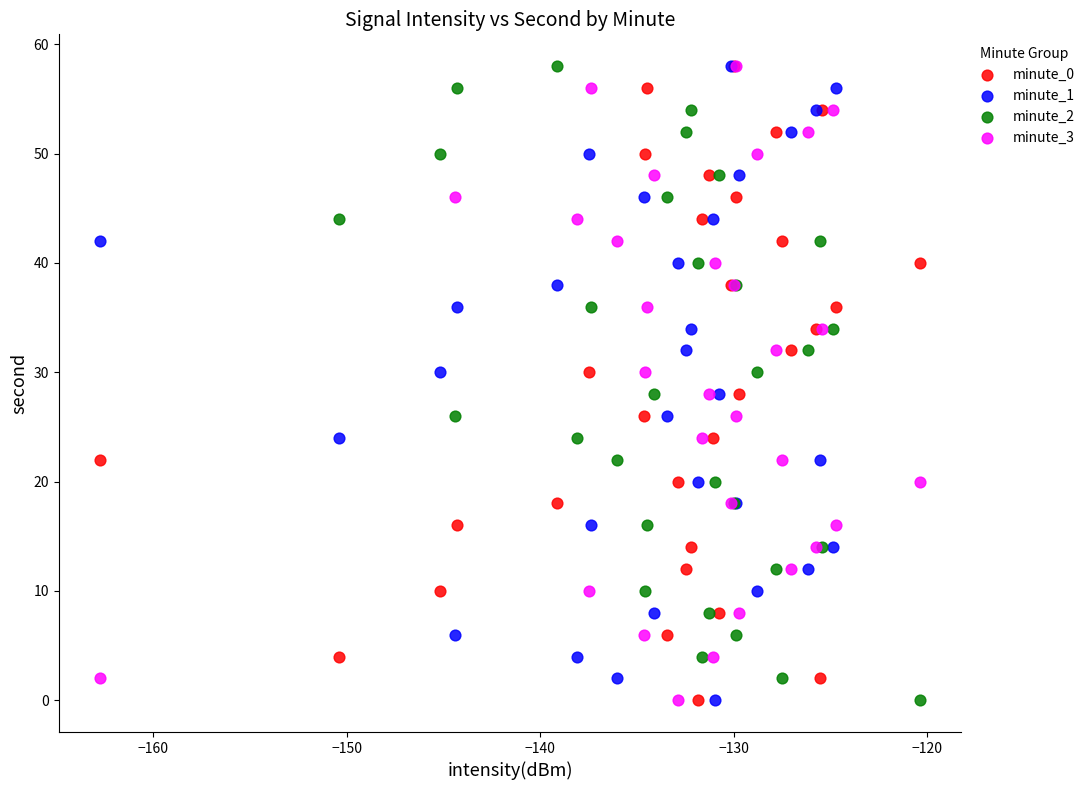

What are all the series names shown in the legend?

minute_0, minute_1, minute_2, minute_3